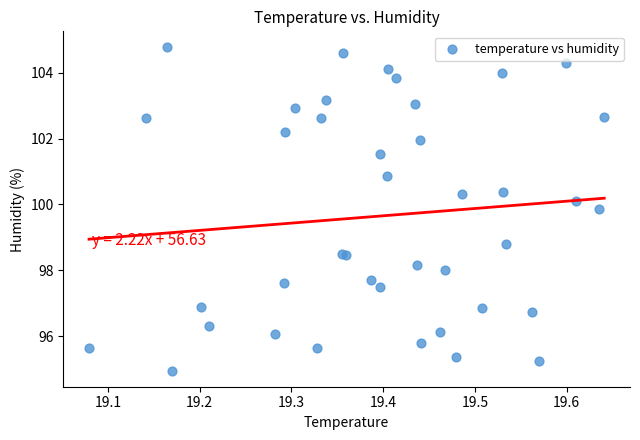

What Y value in the scatter plot is closest to 99?

98.8